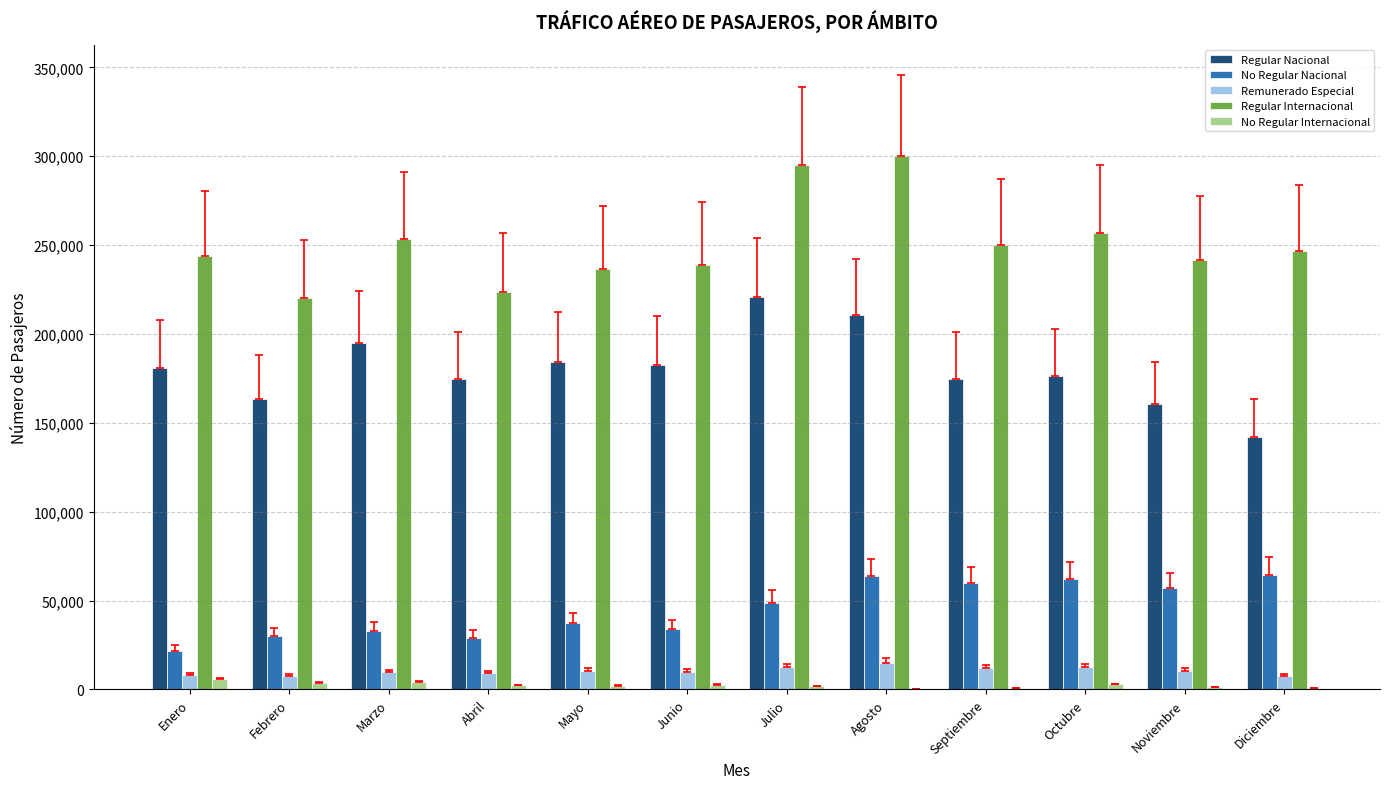

True or false: Regular Nacional has a value of 36655 at Octubre.

False